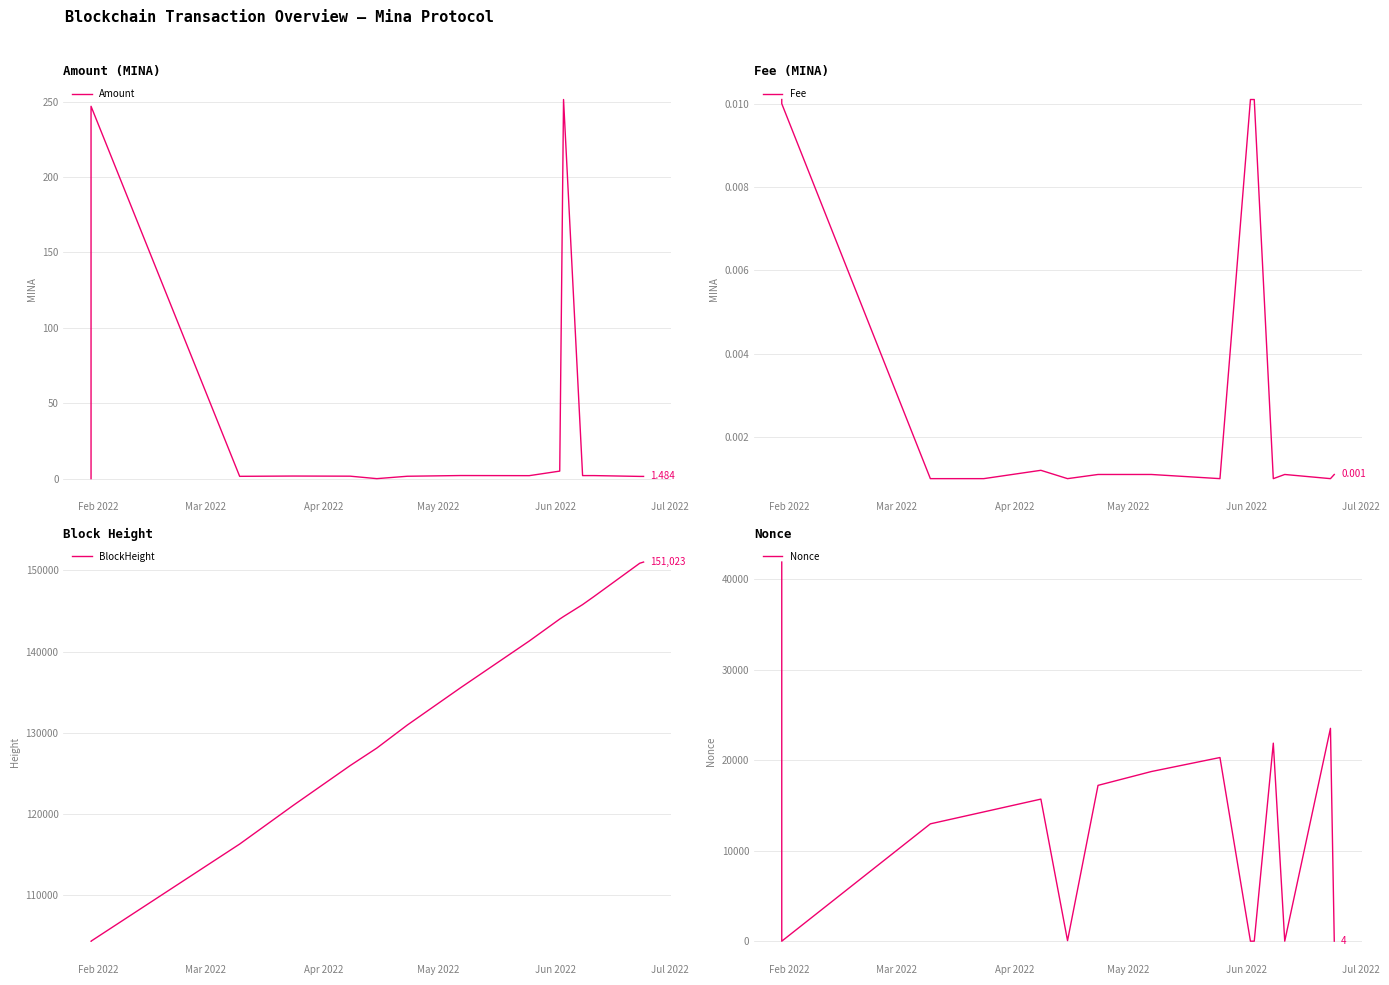

How many positive values does the Amount series have?

14